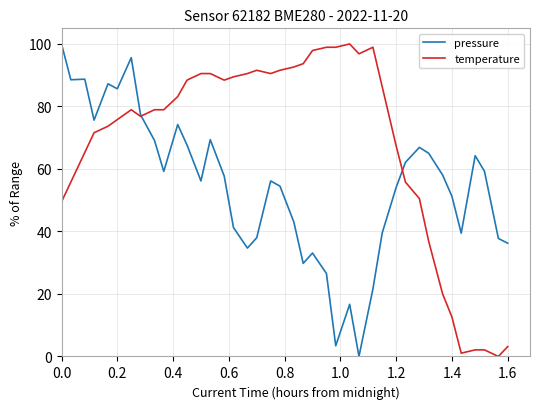

Rank the series by their average value, from lowest to highest.

pressure, temperature